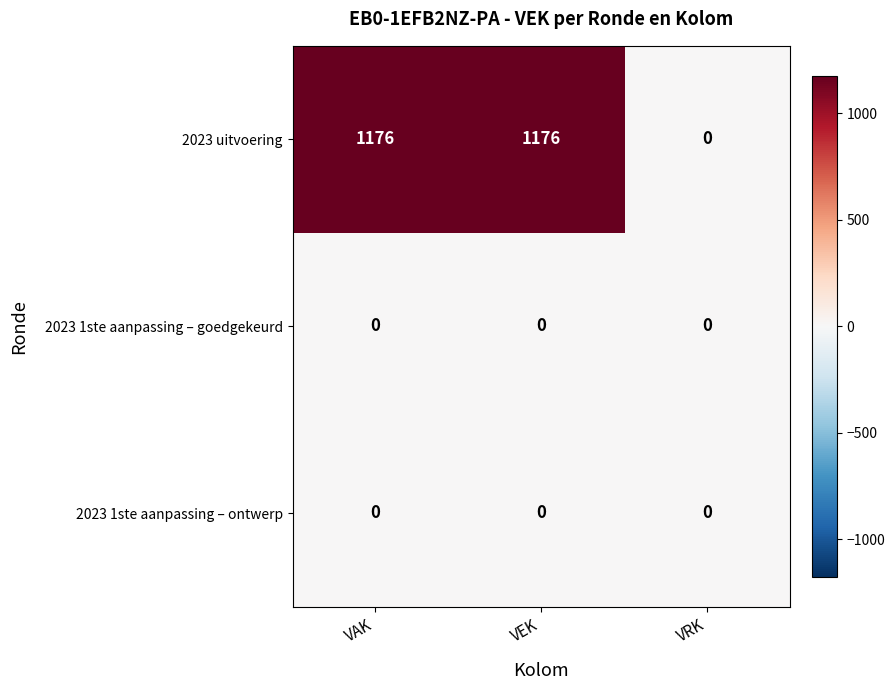

What is the total value across all series at VAK?

1176